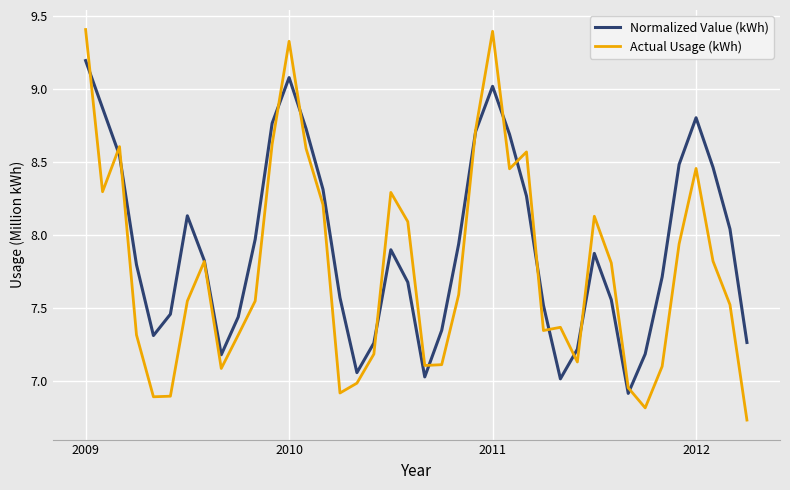

Does the chart have visible grid lines?

Yes